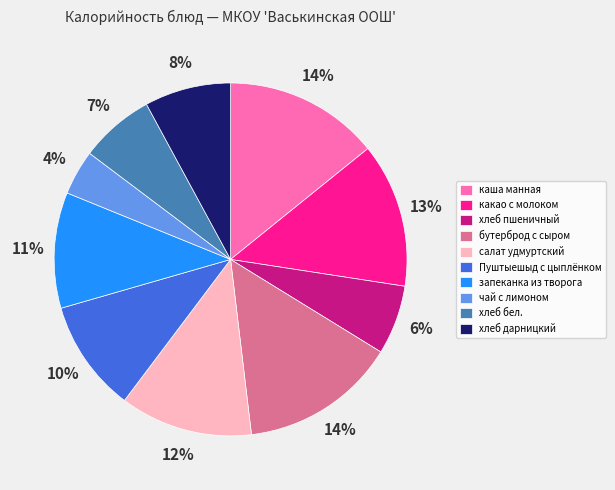

True or false: салат удмуртский accounts for 12% of the total.

True